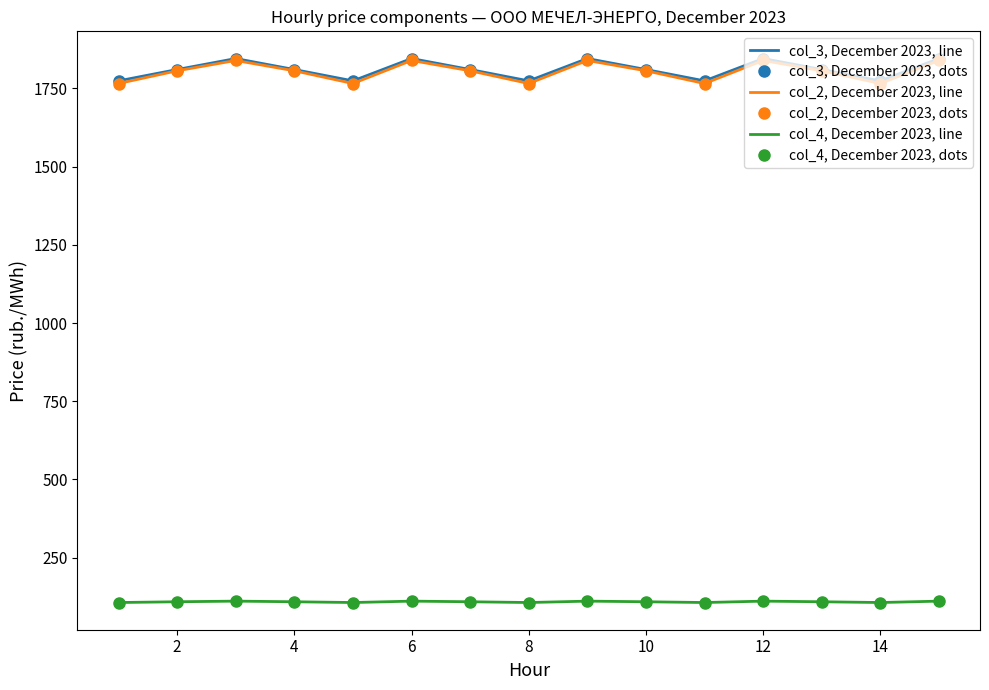

Which series has the widest spread of values?

col_2, December 2023, line